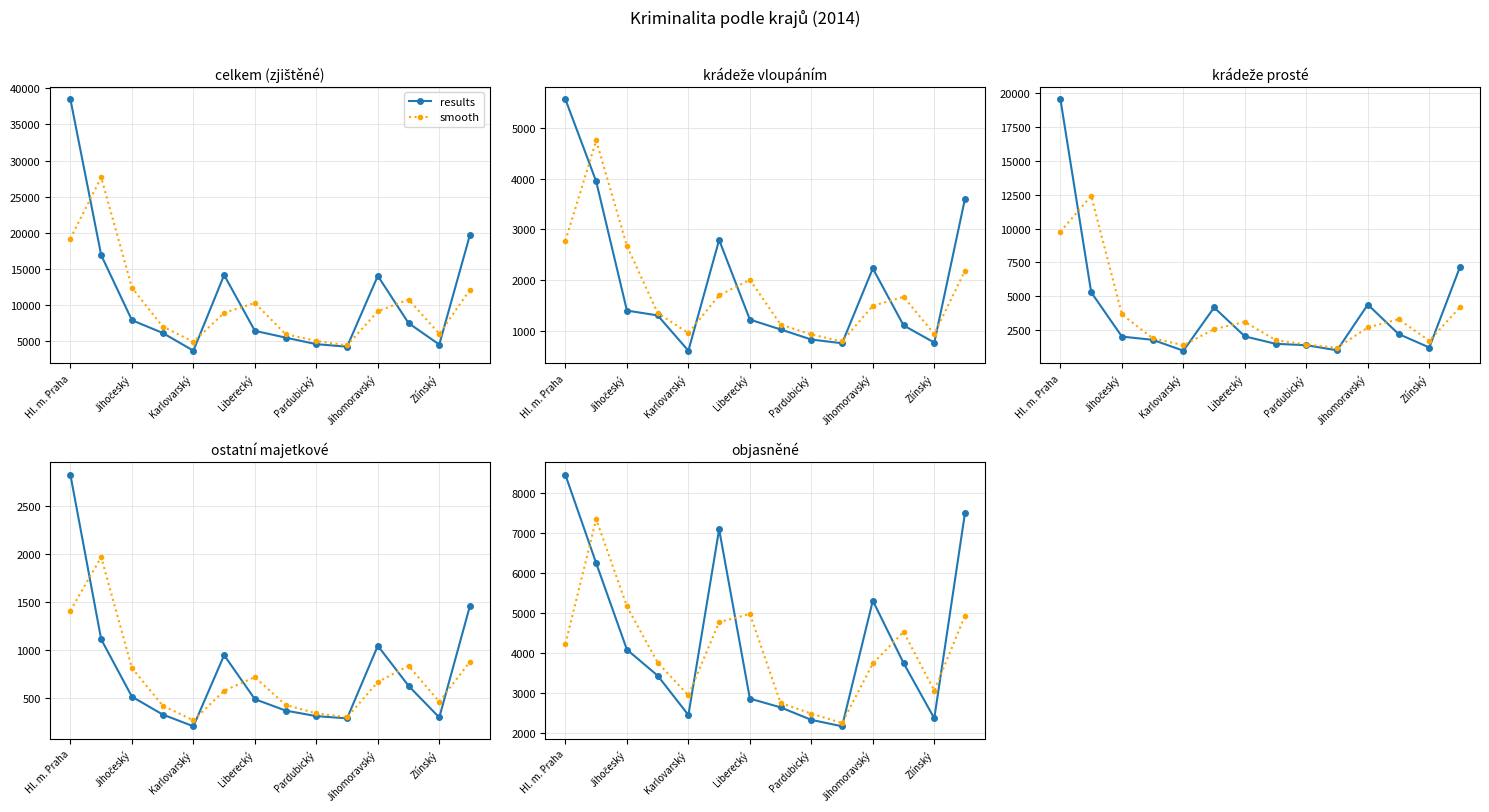

The value of results at Jihočeský is 4085.0. True or false?

True